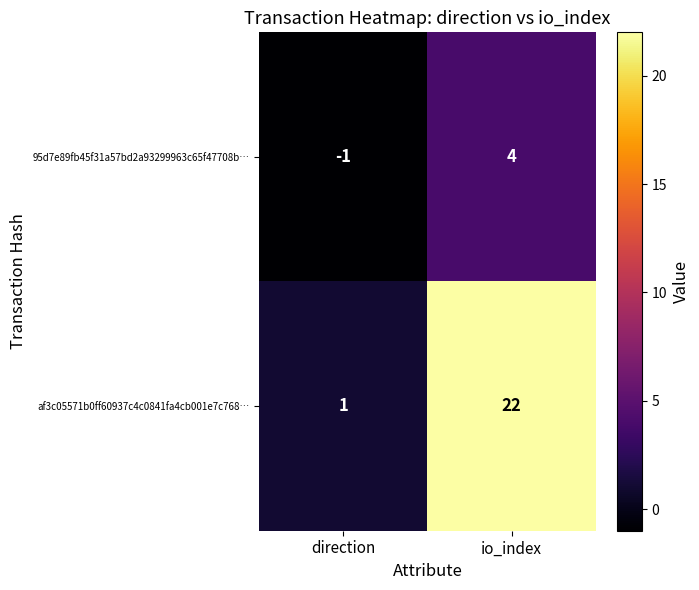

True or false: 95d7e89fb45f31a57bd2a93299963c65f47708b… has a value of 0 at direction.

False